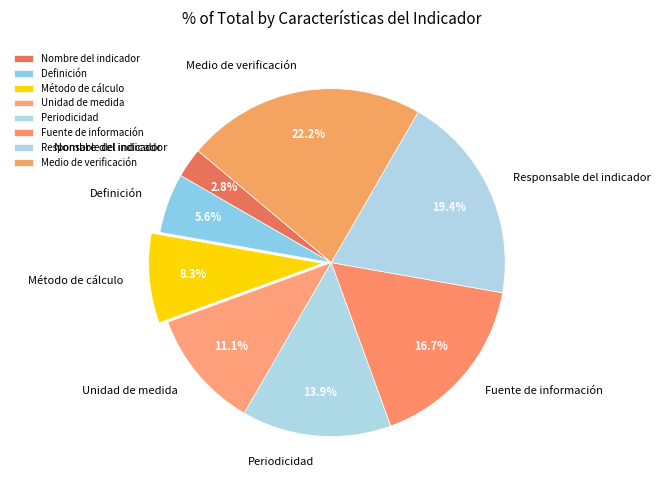

How much of the chart is everything except Unidad de medida?

88.9%